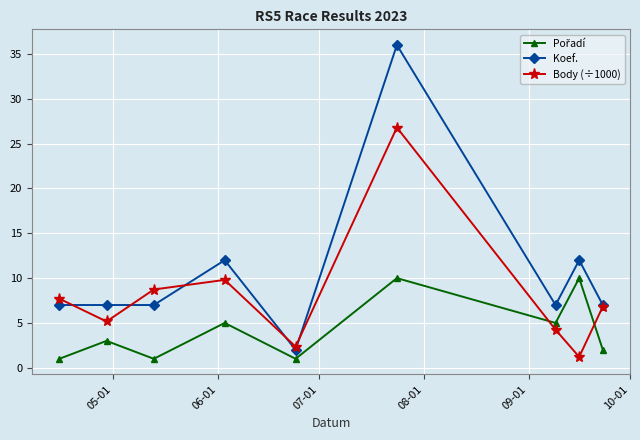

Which series has the largest total across all categories?

Koef.